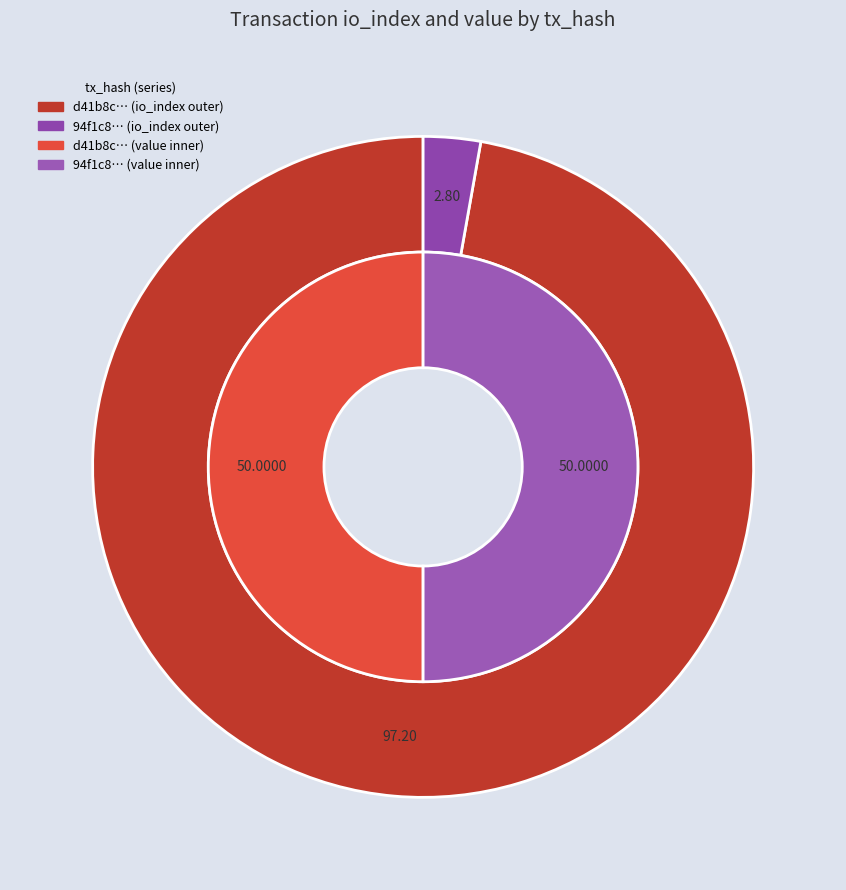

To the nearest percent, what is the difference between the largest and smallest slice percentages?

94%